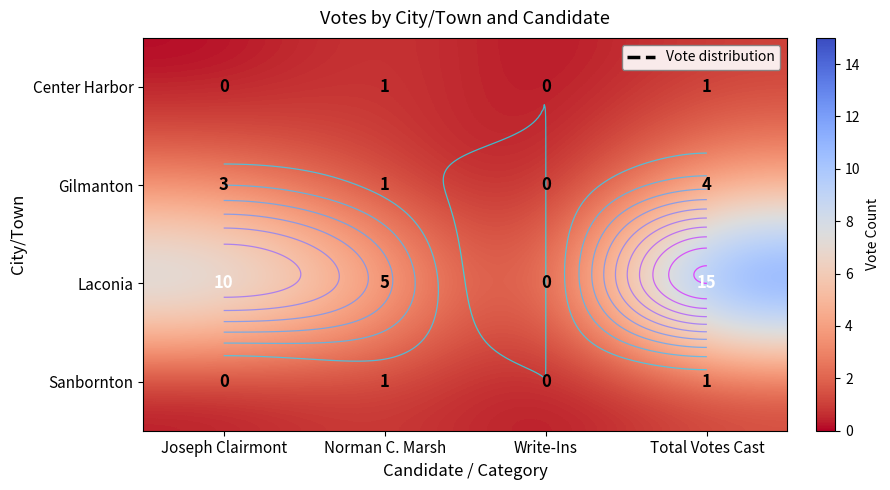

At how many categories does at least one series exceed 13?

1